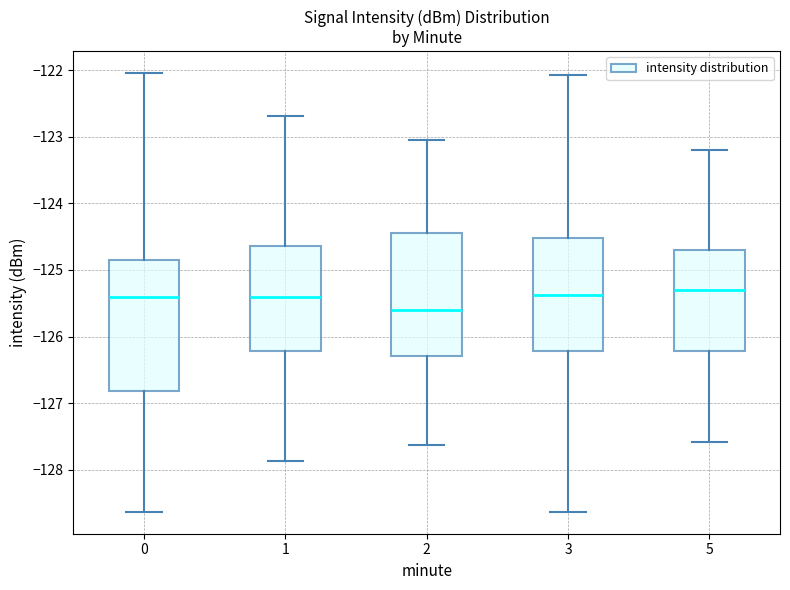

Reading left to right, transcribe this box plot: for each box, give where its median line is, the range the box spans, and where its two whiskers end, as read against the y-axis. The values are not printed on the chart, so give them approximately, as read against the axis.

0: median -125.4, box -126.8 to -124.8, whiskers -128.6 to -122.0
1: median -125.4, box -126.2 to -124.6, whiskers -127.9 to -122.7
2: median -125.6, box -126.3 to -124.4, whiskers -127.6 to -123.0
3: median -125.4, box -126.2 to -124.5, whiskers -128.6 to -122.1
5: median -125.3, box -126.2 to -124.7, whiskers -127.6 to -123.2